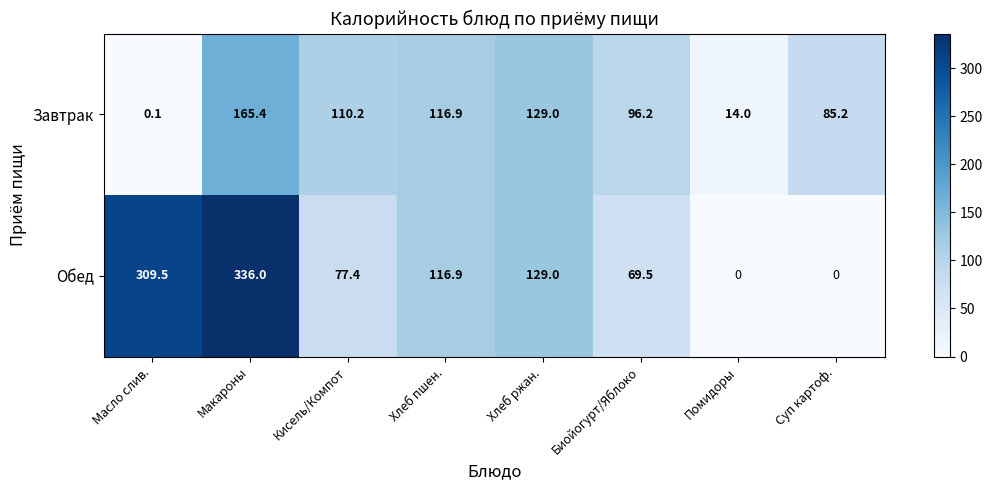

What is the difference between the second highest and minimum values in the Обед series?

309.5